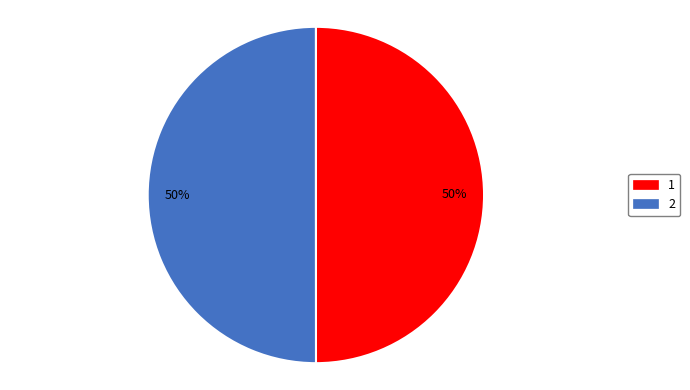

Count the number of slices in the pie.

2